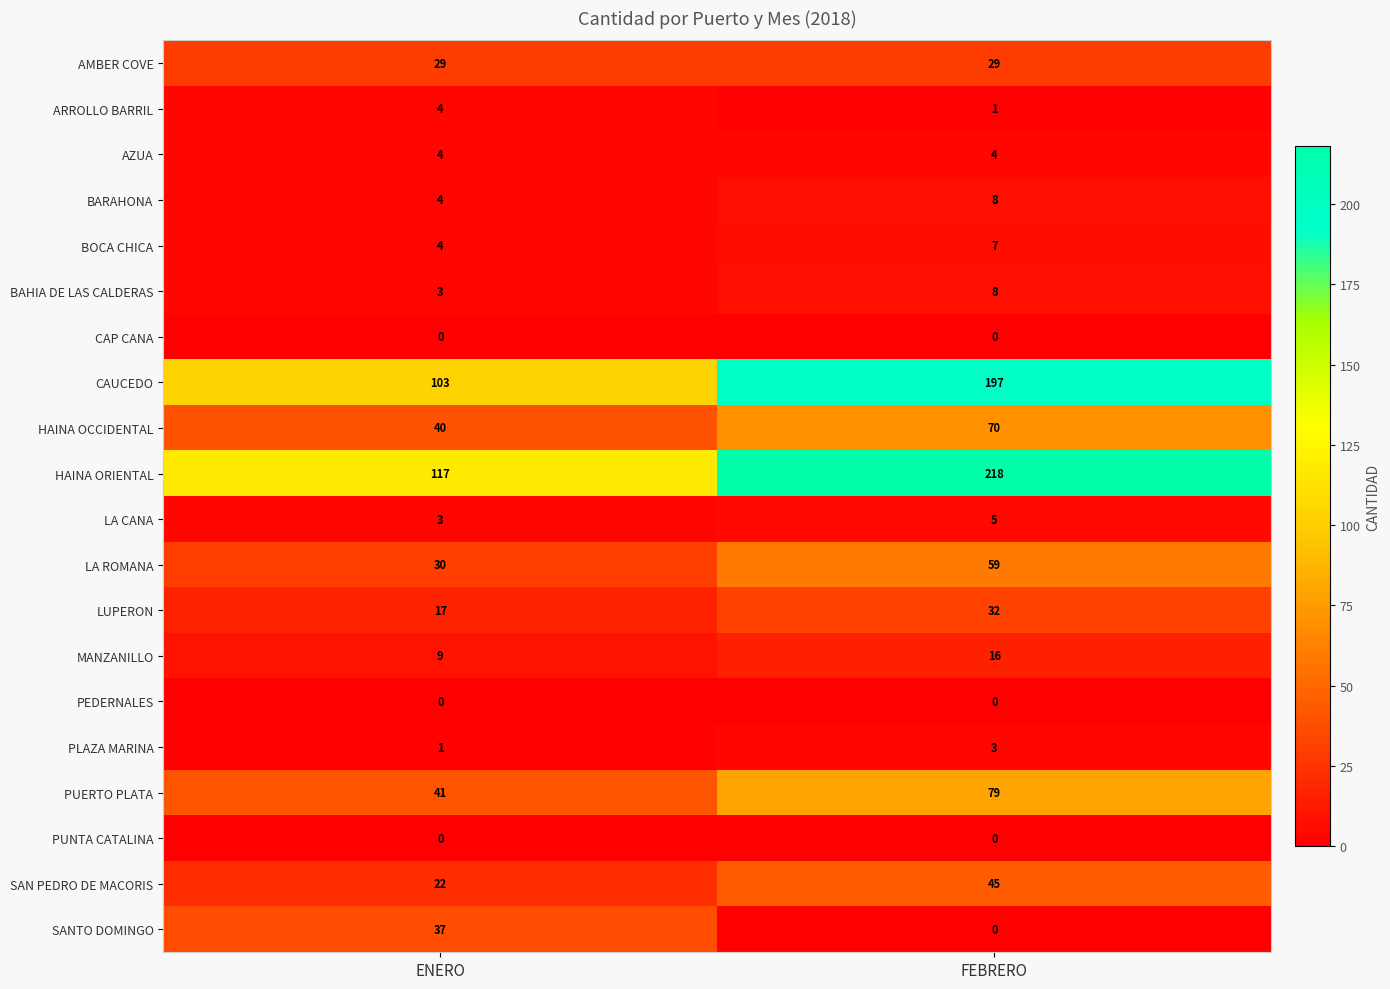

The value of AMBER COVE at ENERO is 45. True or false?

False